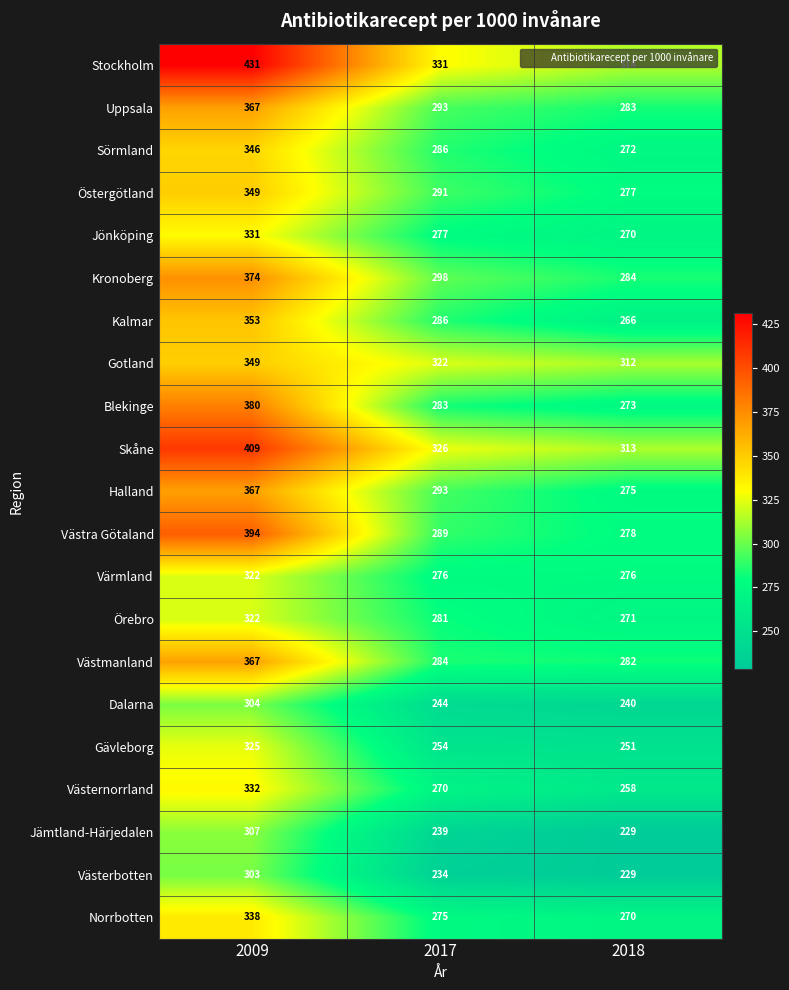

At which category does the chart reach its minimum across all series?

2018